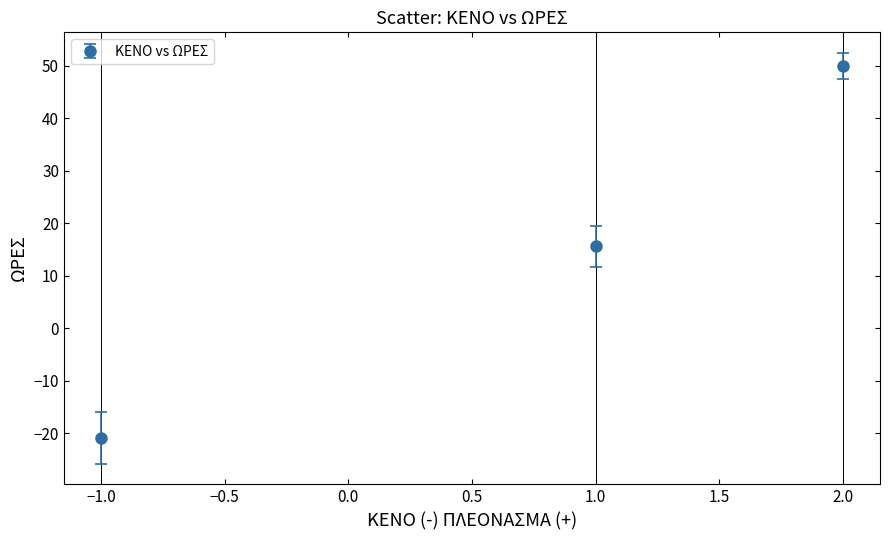

Which has a higher value, 2.0 or −1.0?

2.0